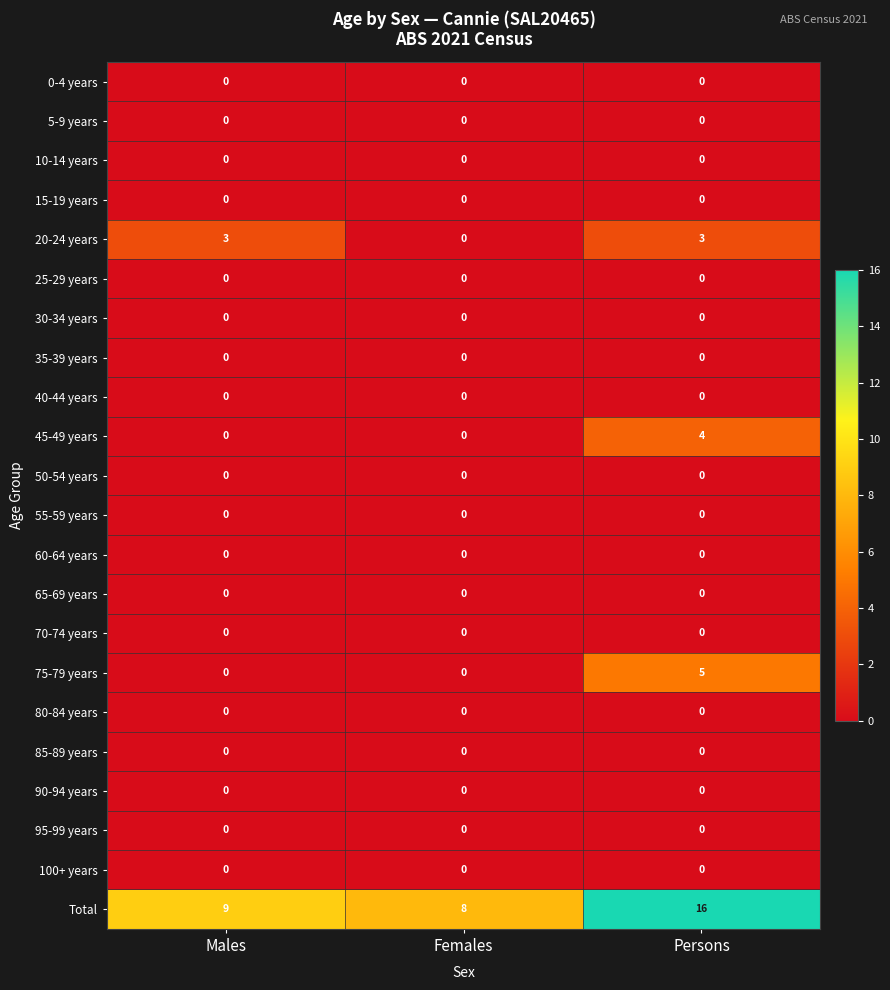

Between Males and Persons, which series saw the biggest shift?

Total